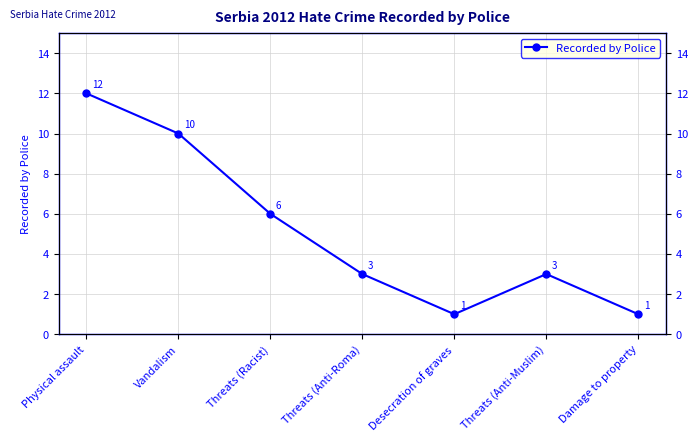

What is the change in value from Vandalism to Threats (Anti-Muslim)?

-7